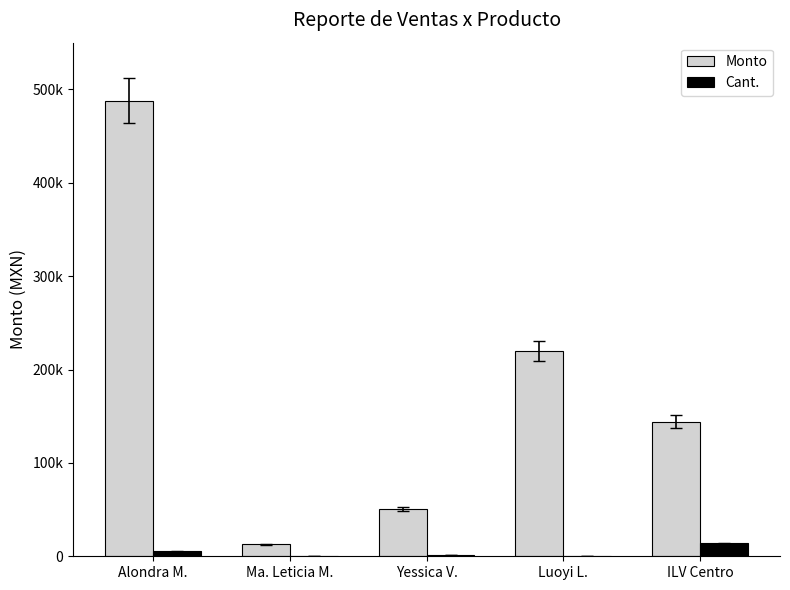

Between Alondra M. and Luoyi L., which is larger?

Alondra M.